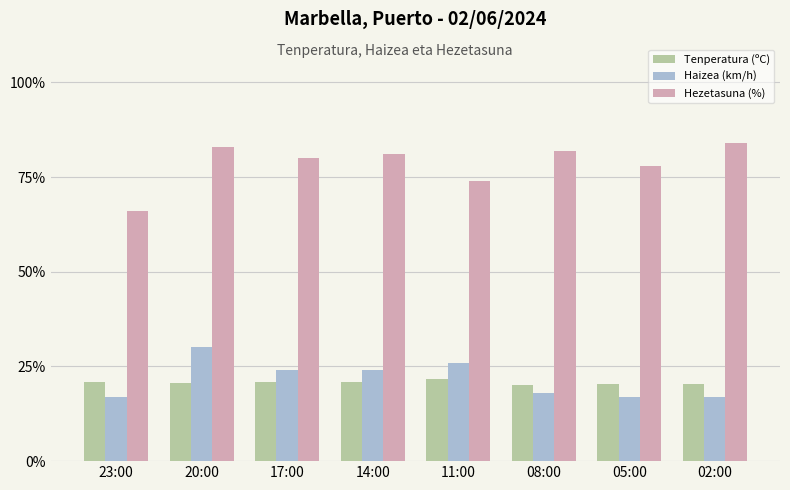

What is the label of the 2nd bar from the right?

05:00